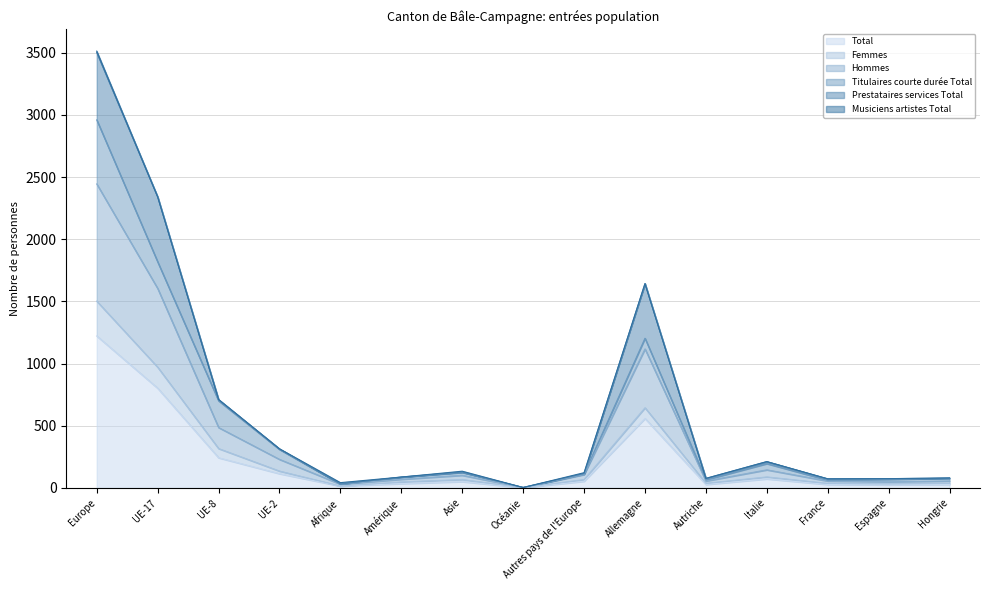

Which category has the highest value in the Total series?

Europe